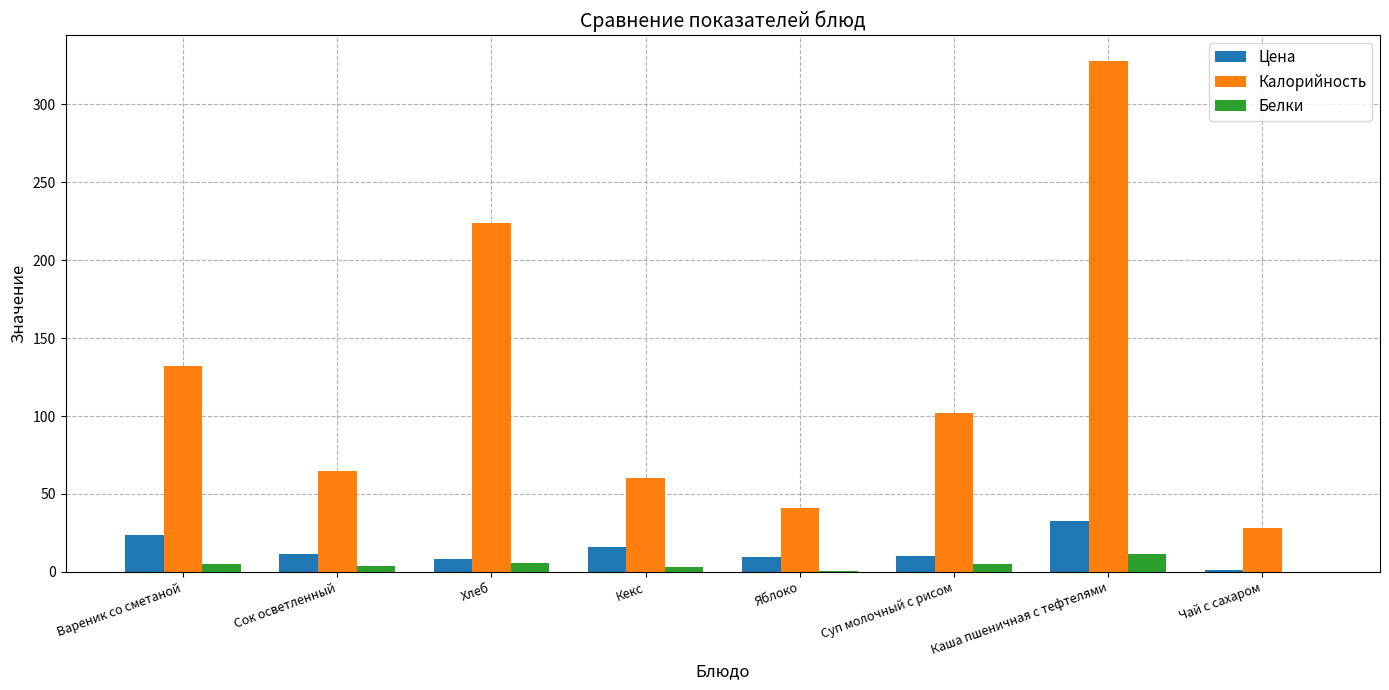

At which label does Калорийность first exceed 101?

Вареник со сметаной